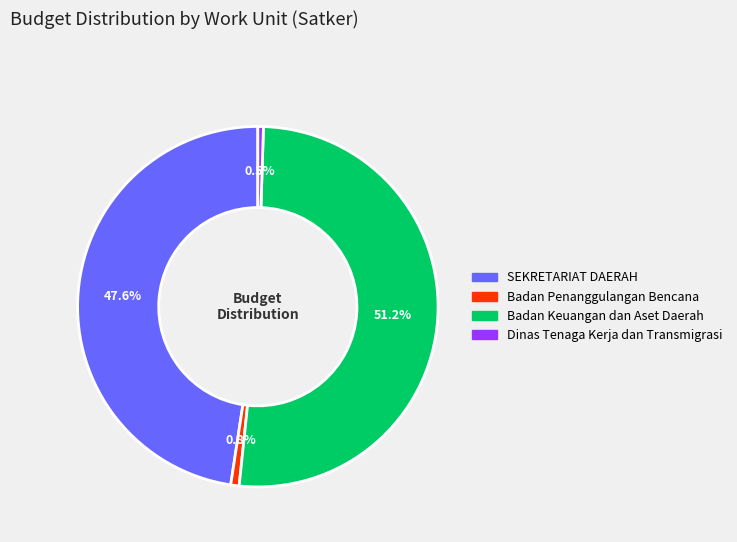

True or false: Badan Keuangan dan Aset Daerah accounts for 18% of the total.

False